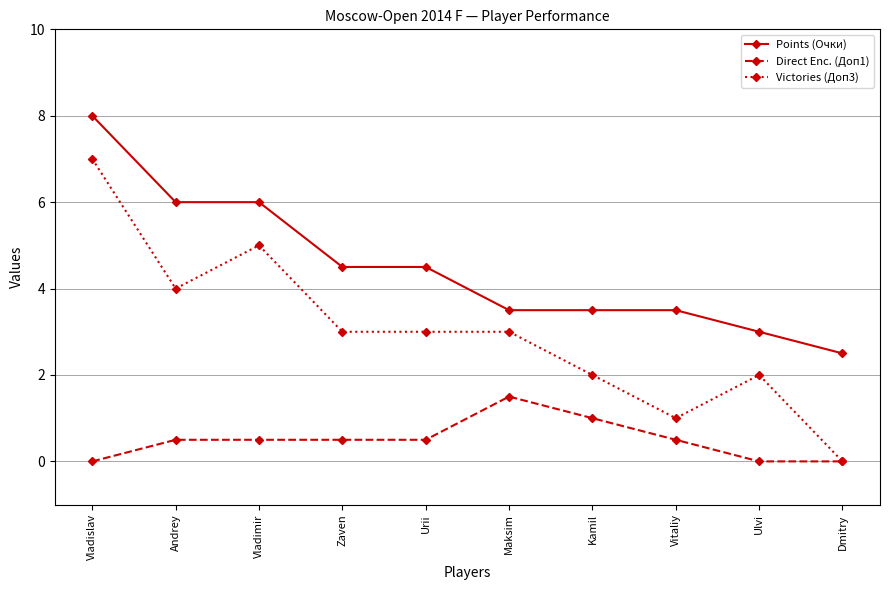

At which label does Victories (Доп3) first exceed 3?

Vladislav